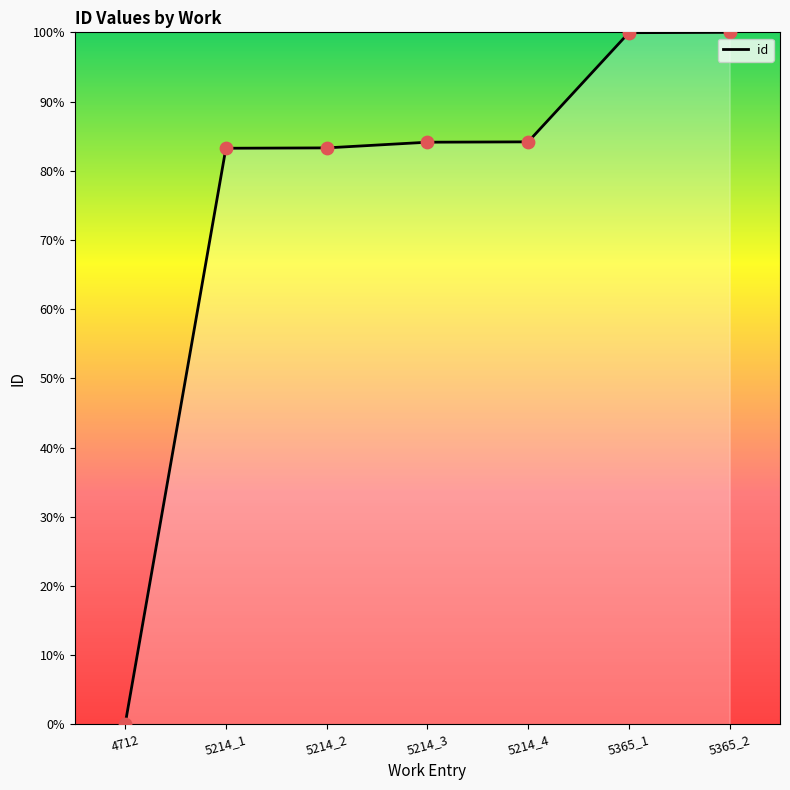

What is the change in value from 5214_2 to 5365_2?

+16.7